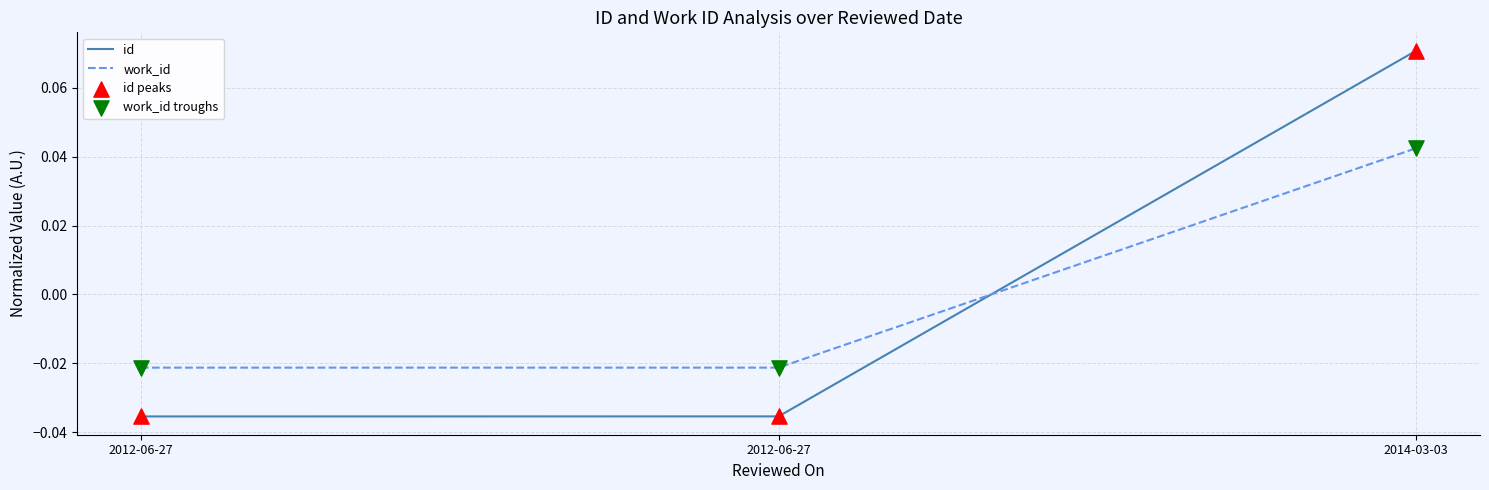

Which series has the largest total across all categories?

id